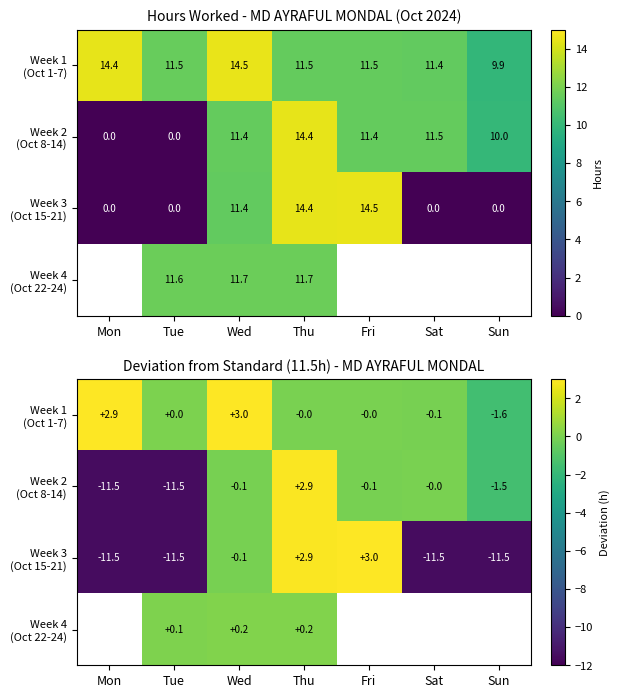

What is the approximate value of Week 3 (Oct 15-21) at Wed?

-0.1